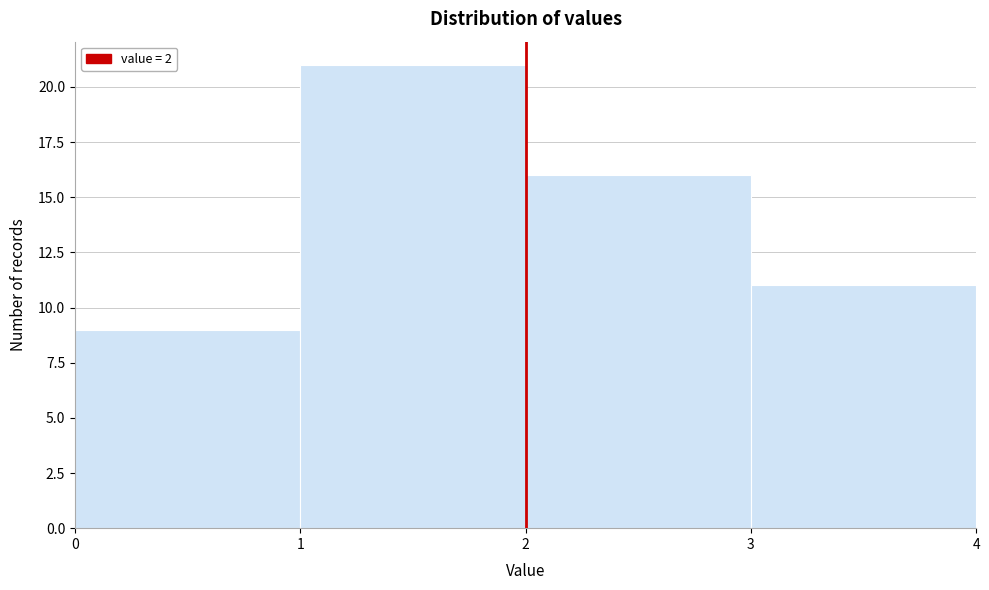

How tall is the bar that spans 3 to 4 on the x-axis? The values are not printed on the chart, so give them approximately, as read against the axis.

11